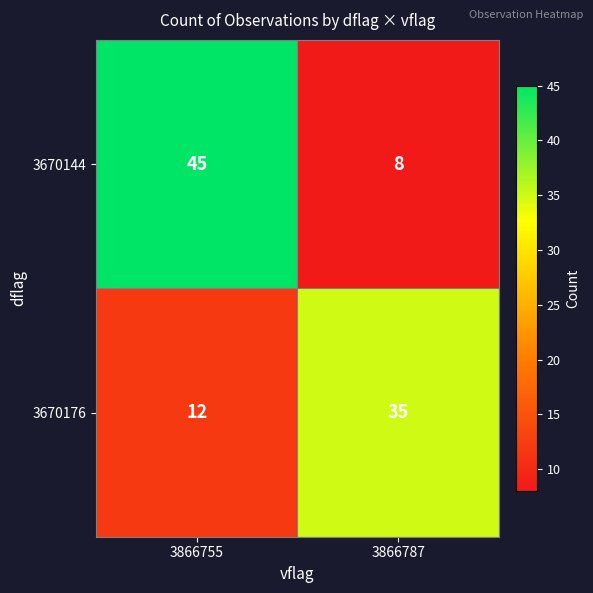

What is the difference between the highest and lowest values at 3866755?

33